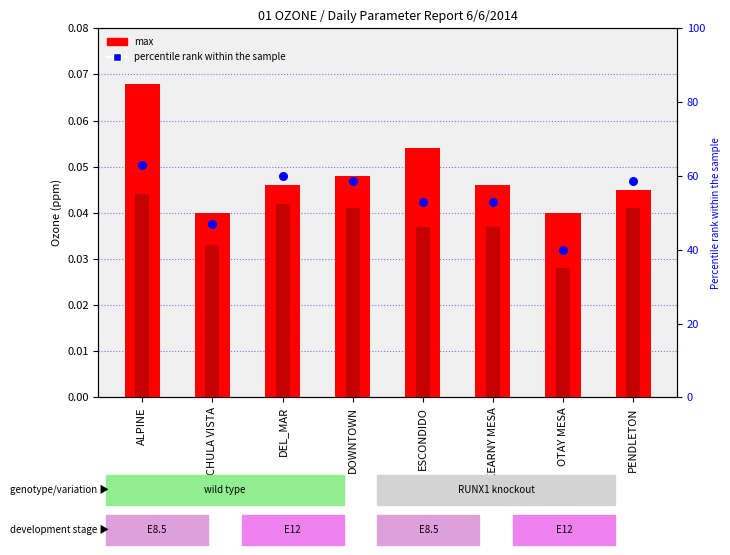

At which category is the sum across all series the highest?

ALPINE